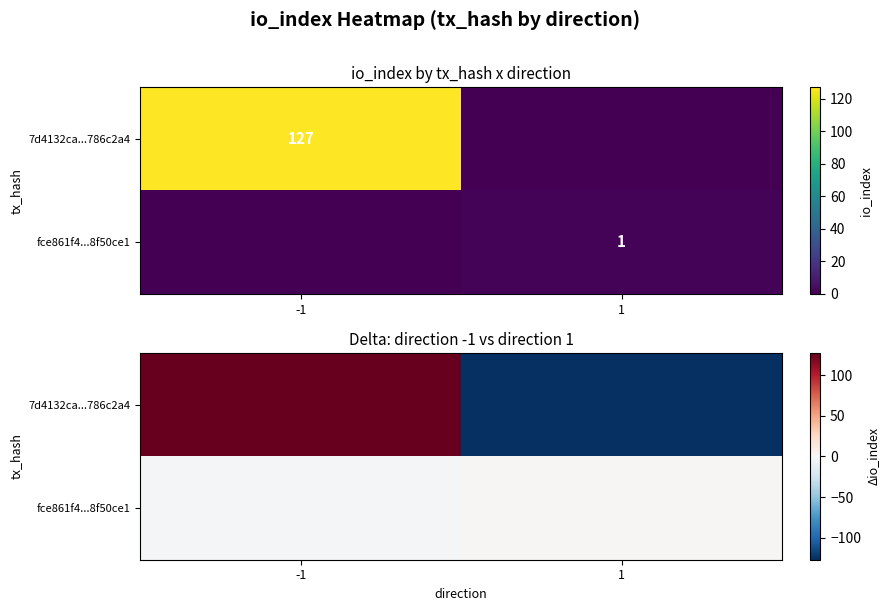

Is the value of 7d4132ca...786c2a4 at -1 greater than the value of fce861f4...8f50ce1 at 1?

Yes